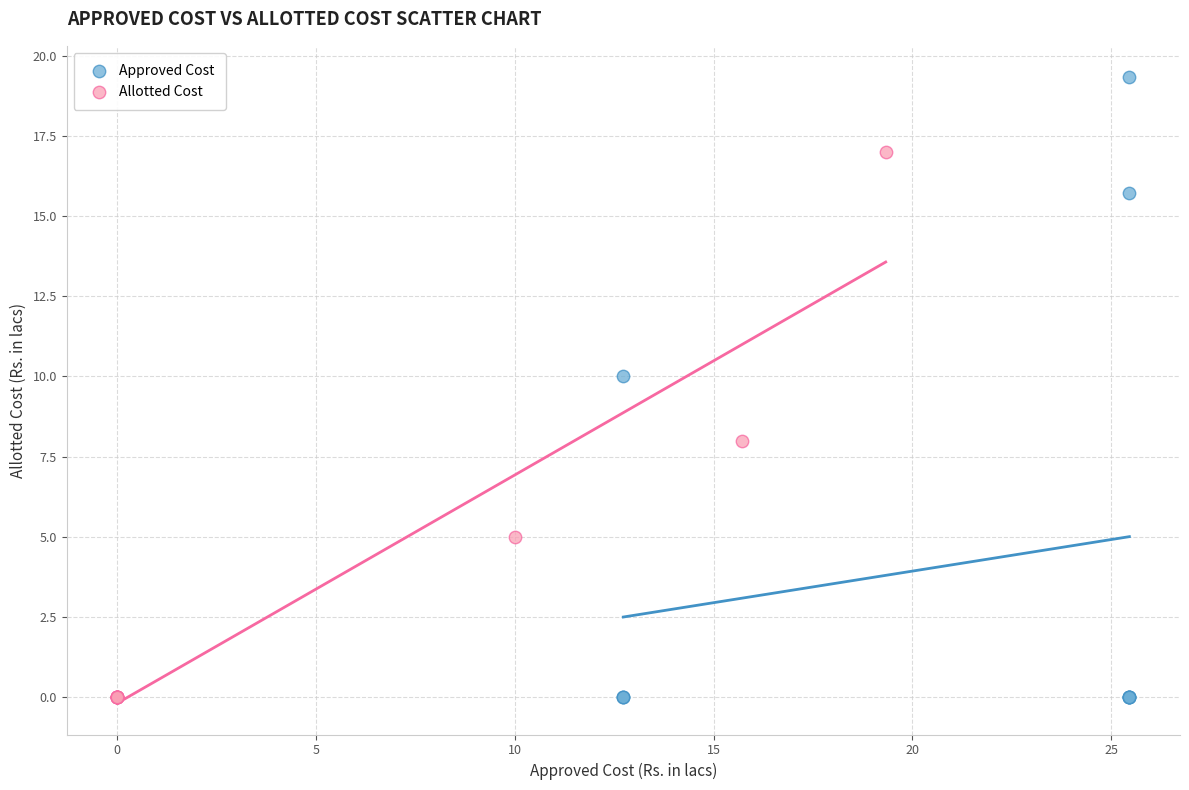

Which series has the widest spread of Y values?

Approved Cost